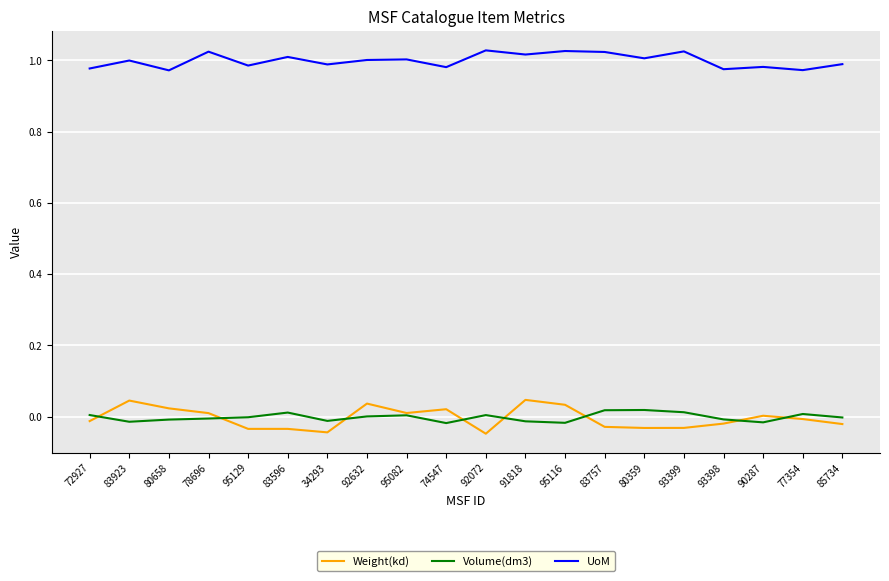

The value of UoM at 83923 is 0.7. True or false?

False